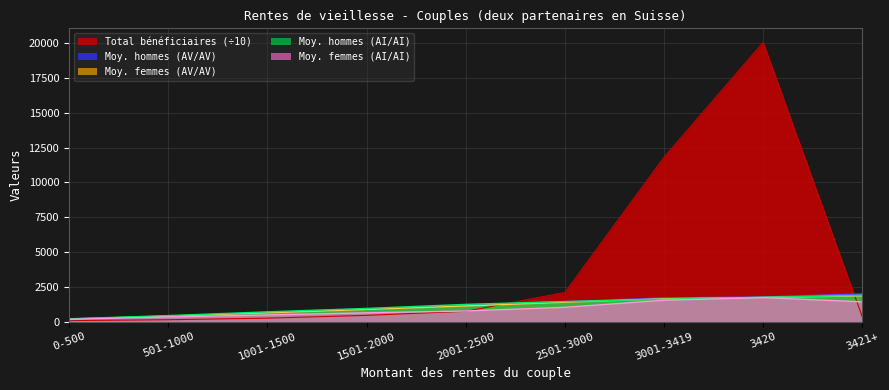

At which label is Homme AV / Femme AV (moy. hommes) closest to 1056?

2001-2500